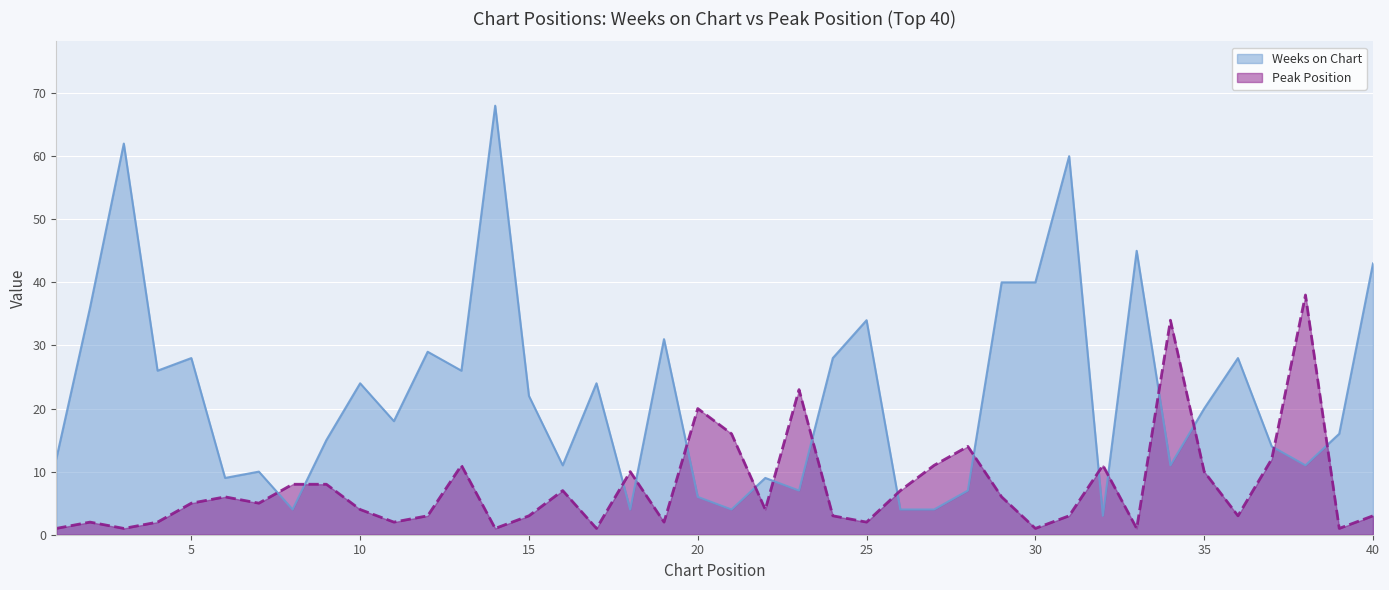

At which label is Peak Position closest to 19?

20